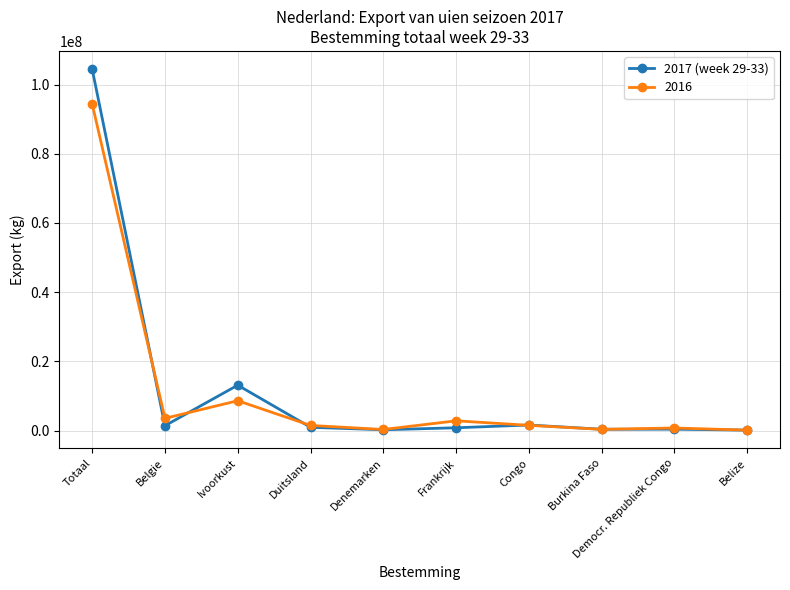

The 2017 (week 29-33) series shows 27141588 at Totaal. True or false?

False